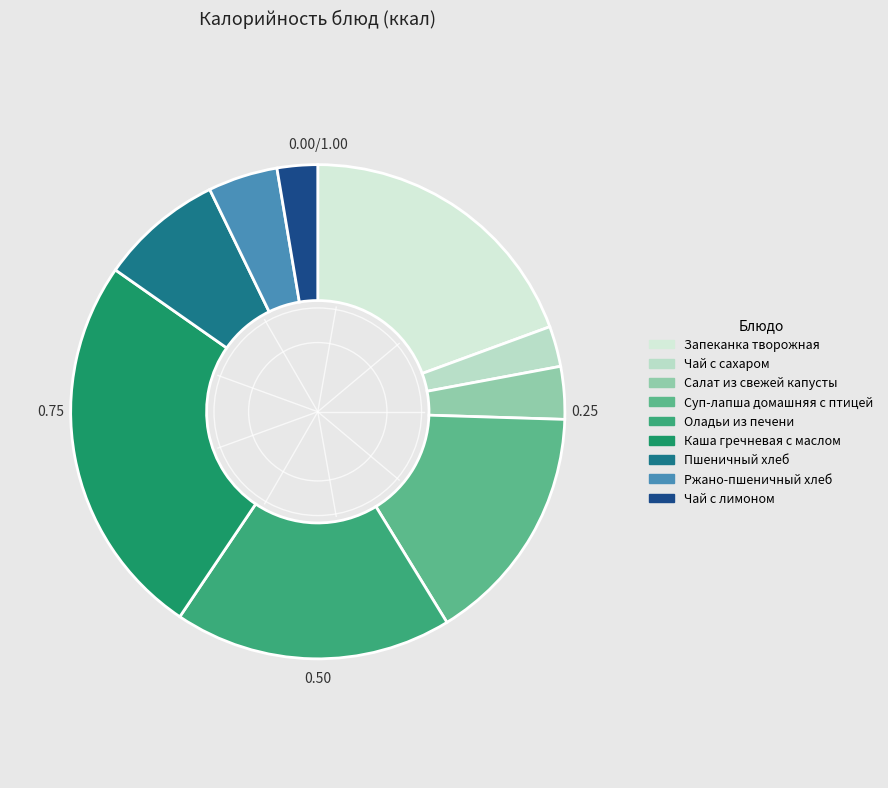

To the nearest percent, what is the difference between the Чай с сахаром and Салат из свежей капусты slice percentages?

1%